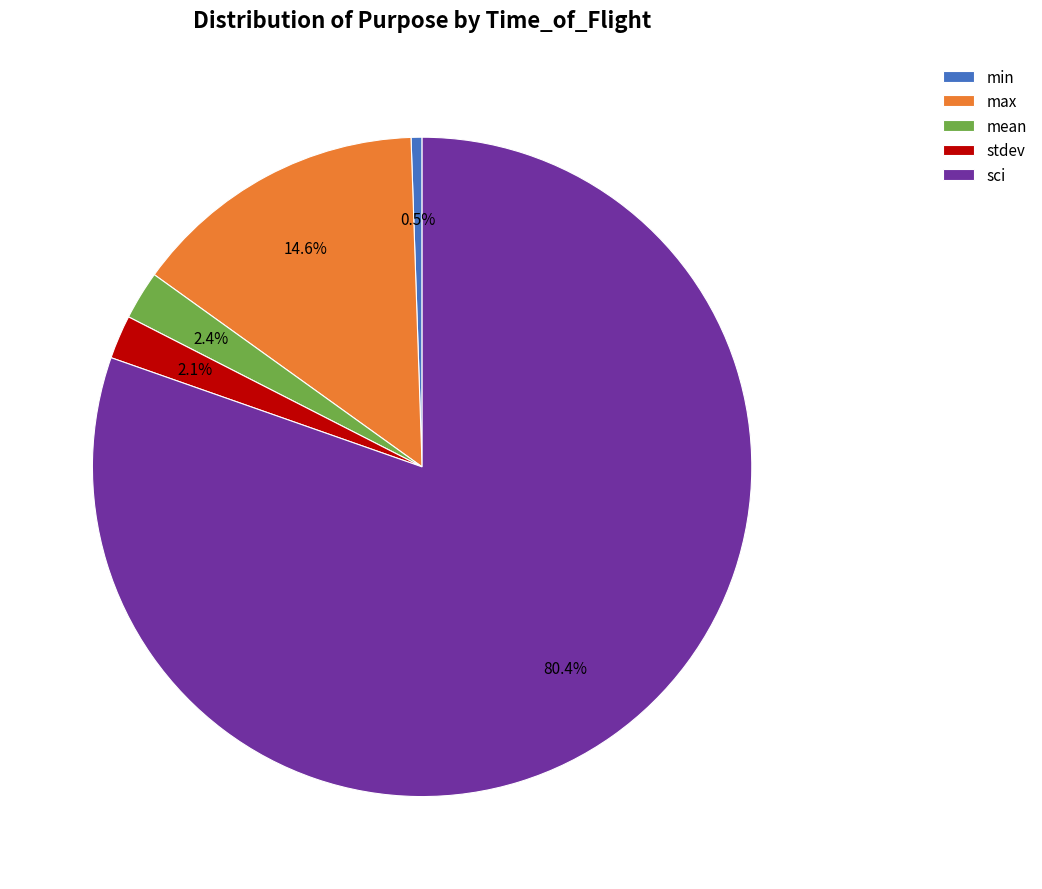

What percentage do stdev and sci together represent?

82.5%